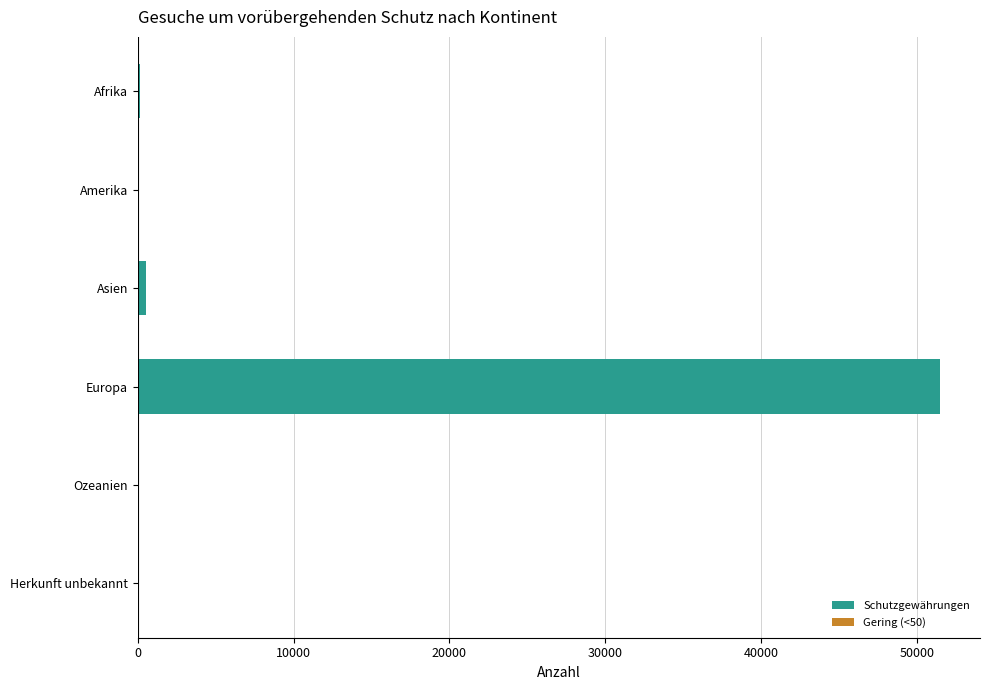

How many bars are there in each group?

2